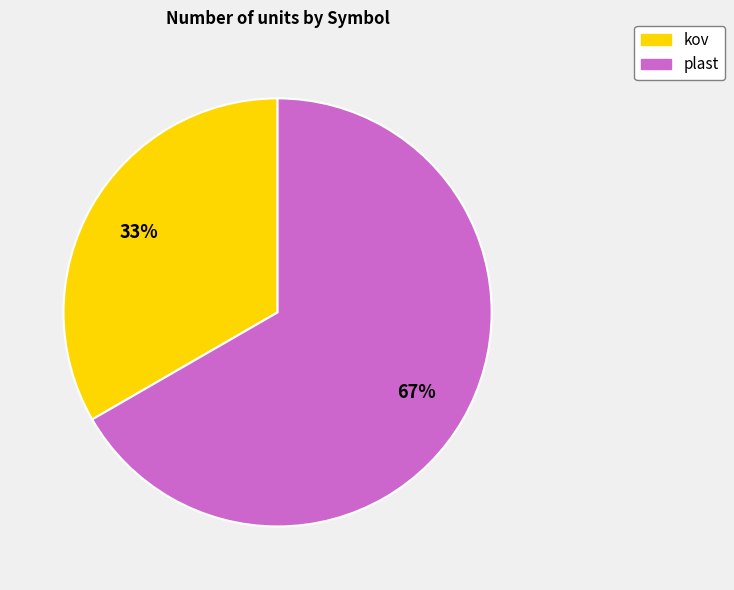

Does any single category account for the majority?

Yes